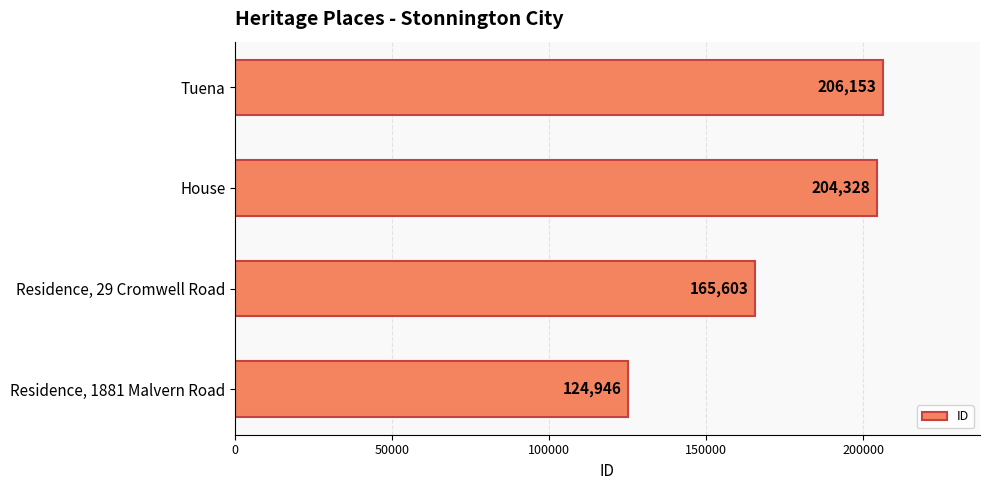

The chart shows a value of 165603 at Residence, 29 Cromwell Road. True or false?

True